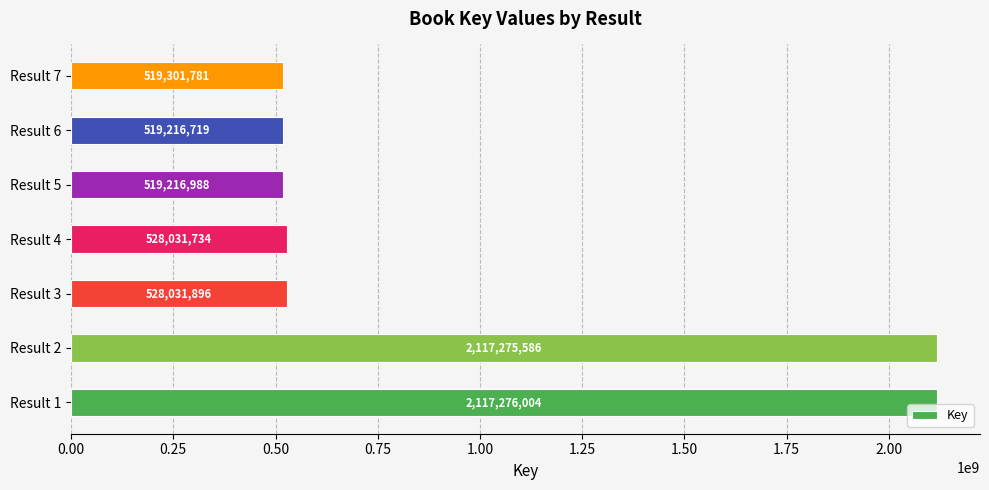

List the labels in order of value, smallest first.

Result 6, Result 5, Result 7, Result 4, Result 3, Result 2, Result 1